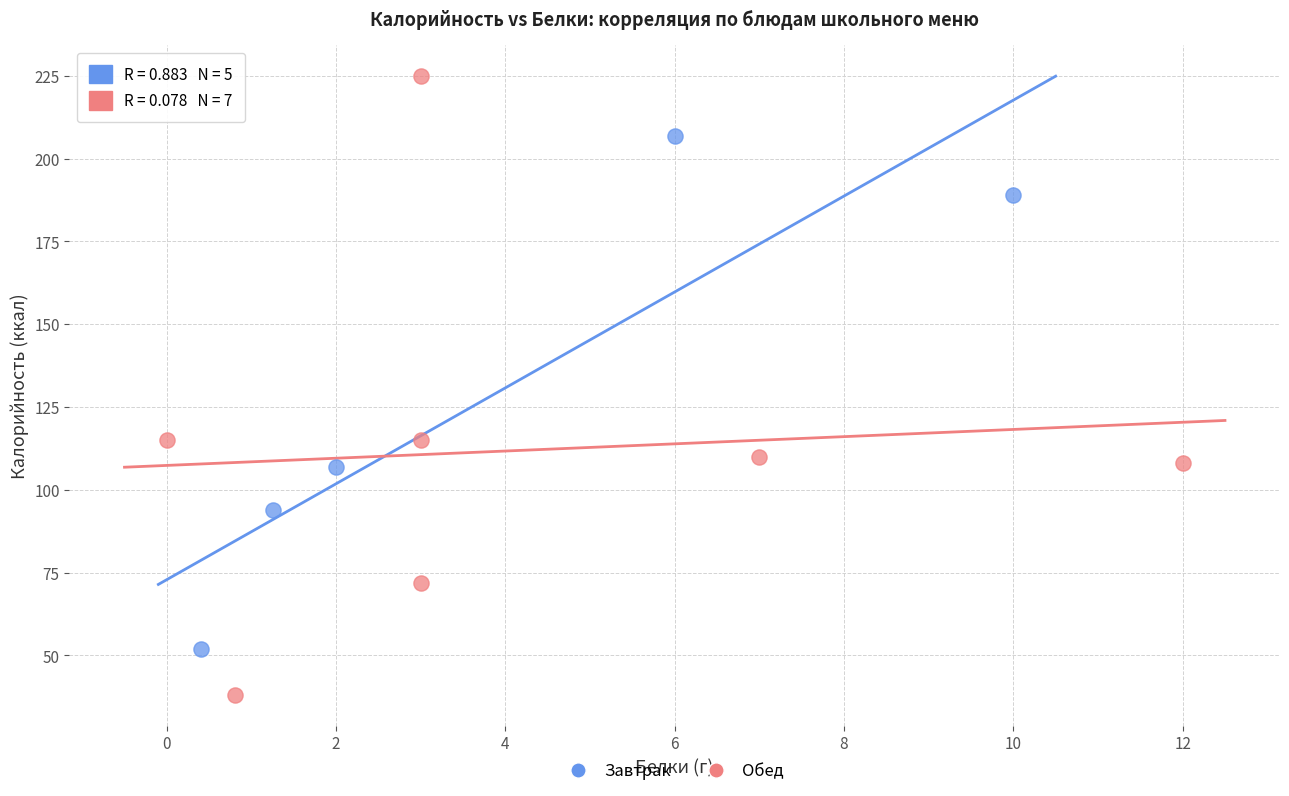

Which series has the largest Y range (max minus min)?

Обед